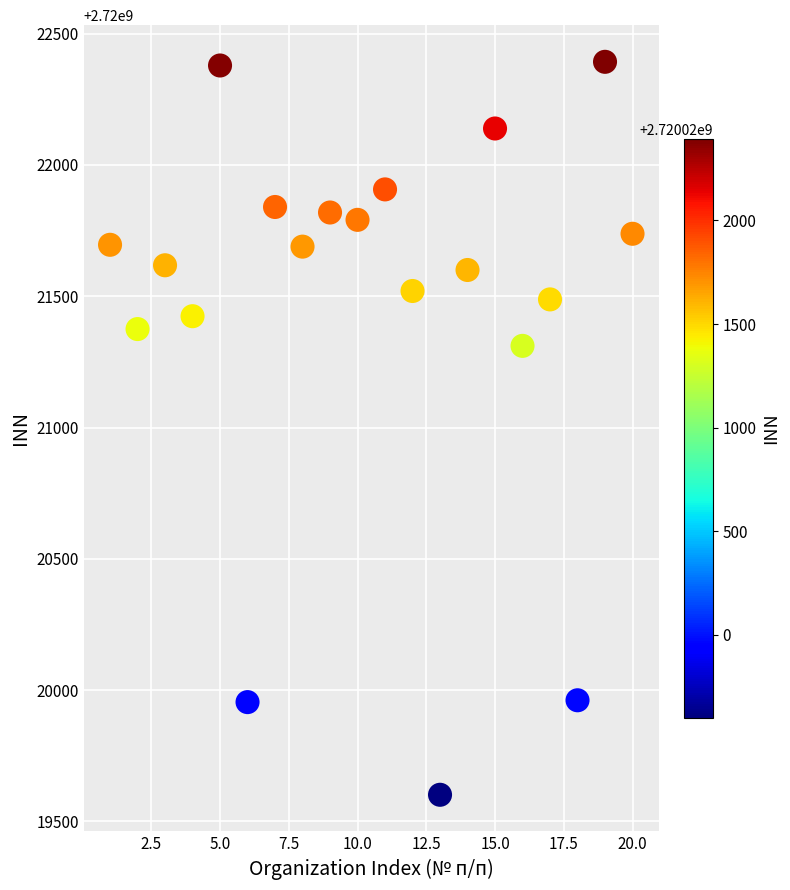

What is the range of X values (max minus min)?

19